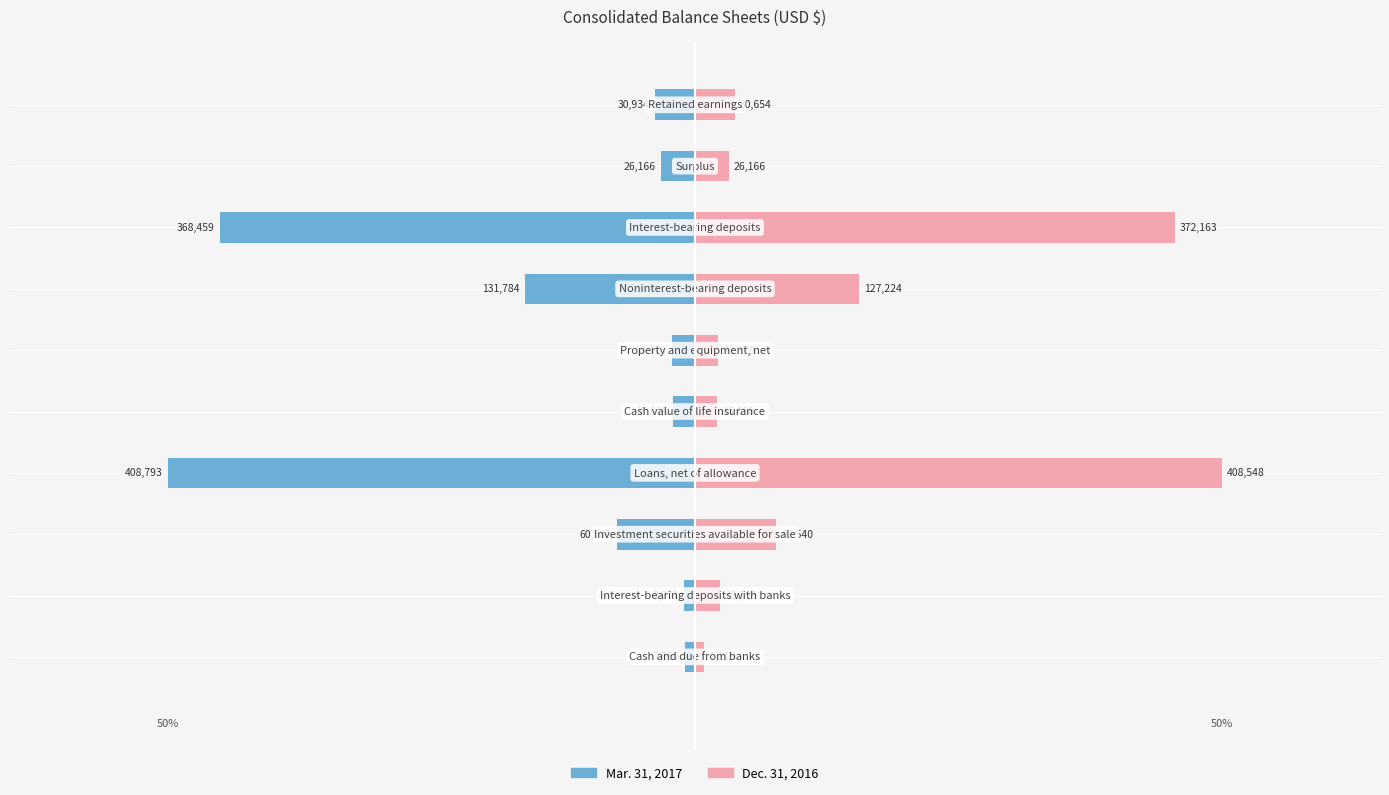

At 2, list the series in order from smallest to largest.

Mar. 31, 2017, Dec. 31, 2016